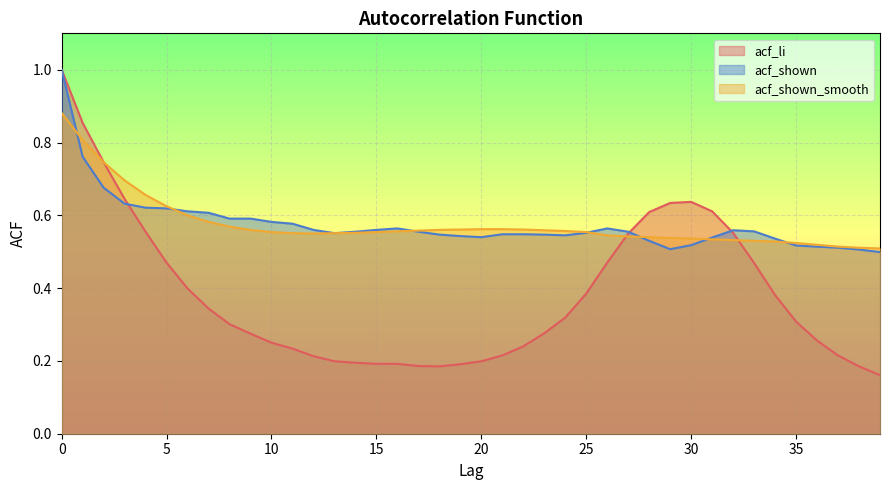

What is the total value across all series at 33?

1.6